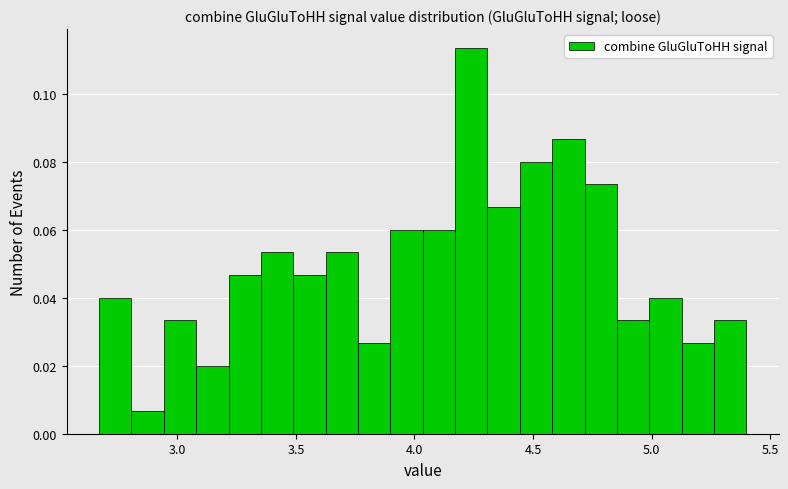

Around what value on the x-axis is the tallest bar? Give the approximate position of its centre, as read against the axis.

4.25